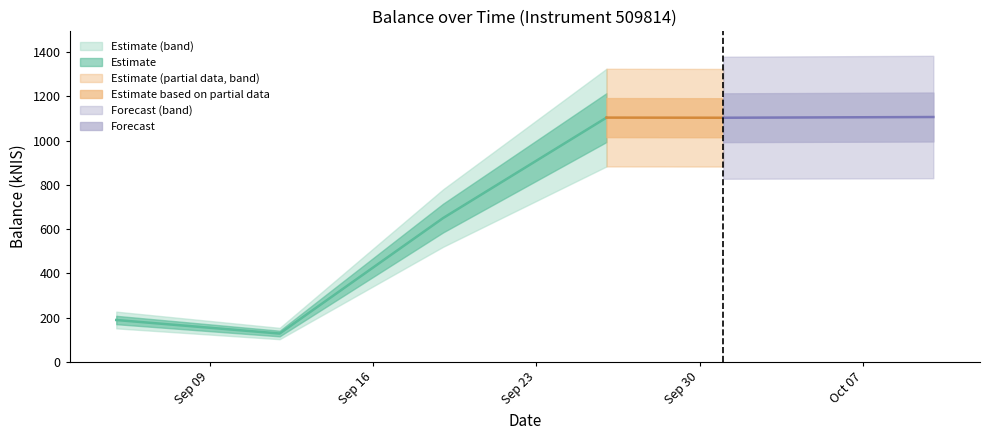

What is the value of the 5th point from the left?

1102.9